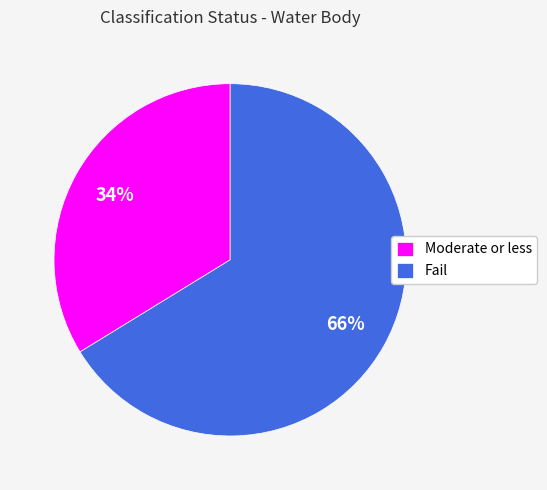

What is the largest slice in the pie chart?

Fail